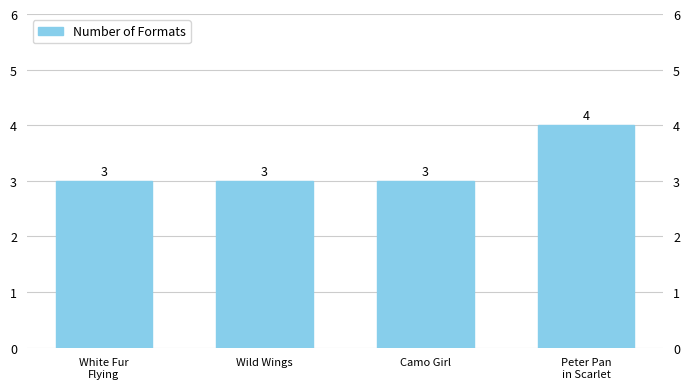

Reading left to right, transcribe all the data shown in this chart.

3	3	3	4